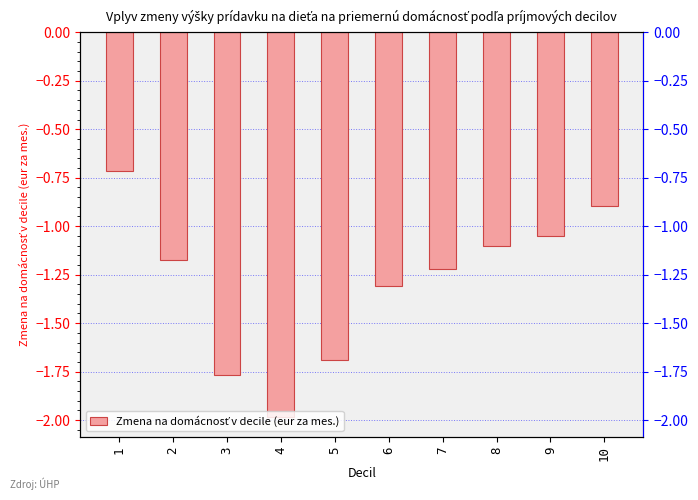

What is the difference between the maximum and minimum values?

1.3